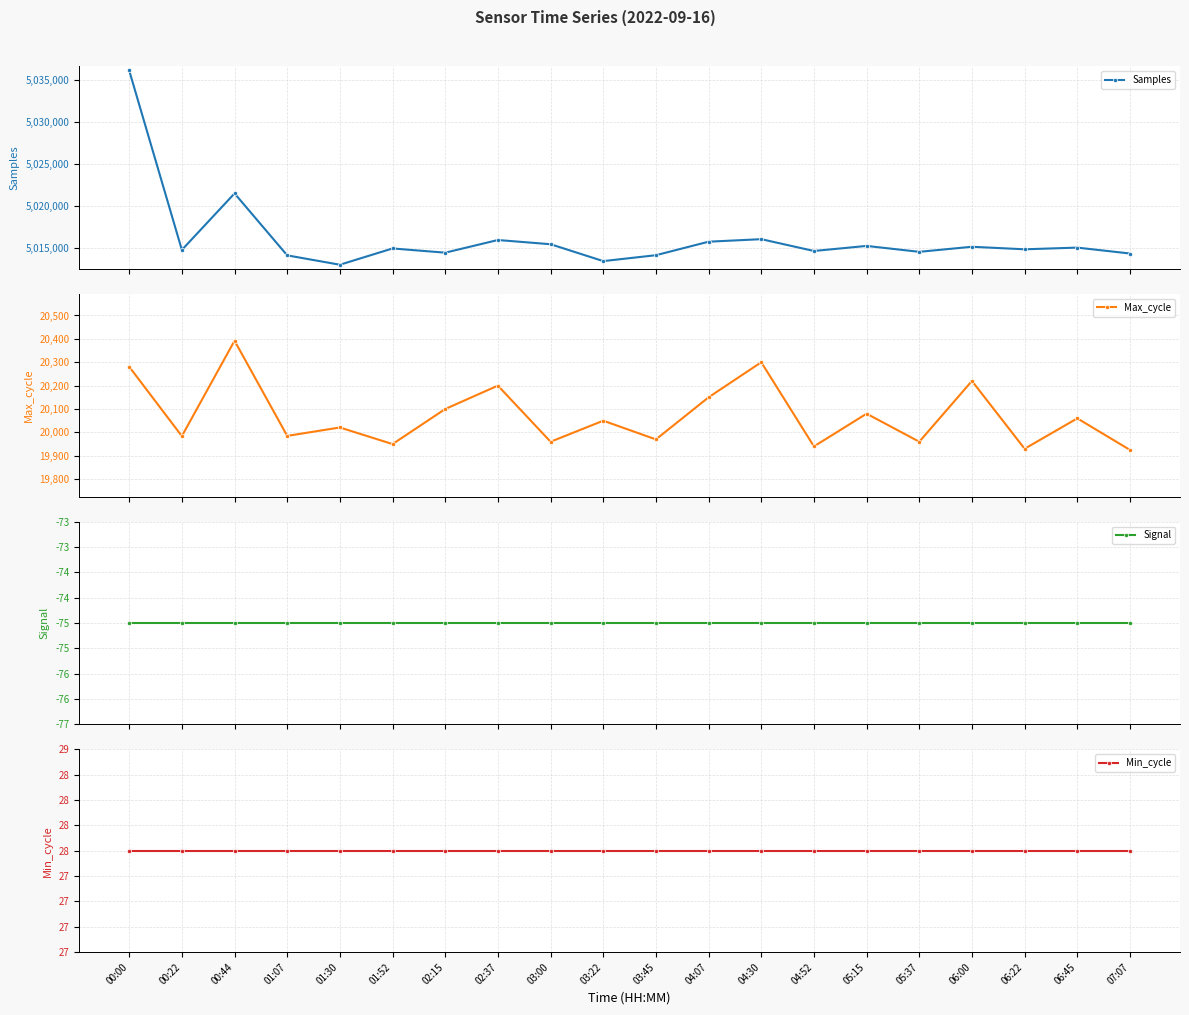

Reading left to right, list all the values displayed in this chart.

Samples: 00:00=5036087	00:22=5014825	00:44=5021521	01:07=5014181	01:30=5013071	01:52=5015000	02:15=5014500	02:37=5016000	03:00=5015500	03:22=5013500	03:45=5014200	04:07=5015800	04:30=5016100	04:52=5014700	05:15=5015300	05:37=5014600	06:00=5015200	06:22=5014900	06:45=5015100	07:07=5014400
Max_cycle: 00:00=20281	00:22=19984	00:44=20392	01:07=19985	01:30=20021	01:52=19950	02:15=20100	02:37=20200	03:00=19960	03:22=20050	03:45=19970	04:07=20150	04:30=20300	04:52=19940	05:15=20080	05:37=19960	06:00=20220	06:22=19930	06:45=20060	07:07=19925
Signal: 00:00=-75	00:22=-75	00:44=-75	01:07=-75	01:30=-75	01:52=-75	02:15=-75	02:37=-75	03:00=-75	03:22=-75	03:45=-75	04:07=-75	04:30=-75	04:52=-75	05:15=-75	05:37=-75	06:00=-75	06:22=-75	06:45=-75	07:07=-75
Min_cycle: 00:00=28	00:22=28	00:44=28	01:07=28	01:30=28	01:52=28	02:15=28	02:37=28	03:00=28	03:22=28	03:45=28	04:07=28	04:30=28	04:52=28	05:15=28	05:37=28	06:00=28	06:22=28	06:45=28	07:07=28